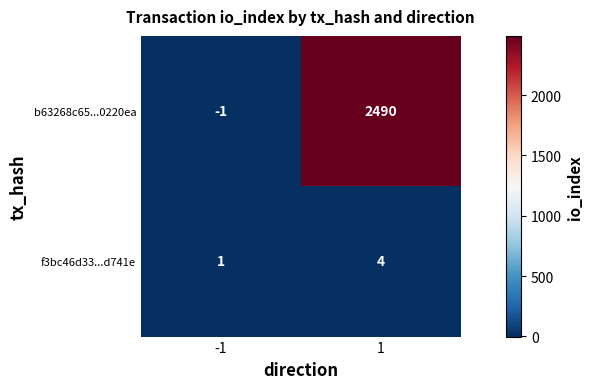

What is the highest value of the f3bc46d33...d741e series?

4